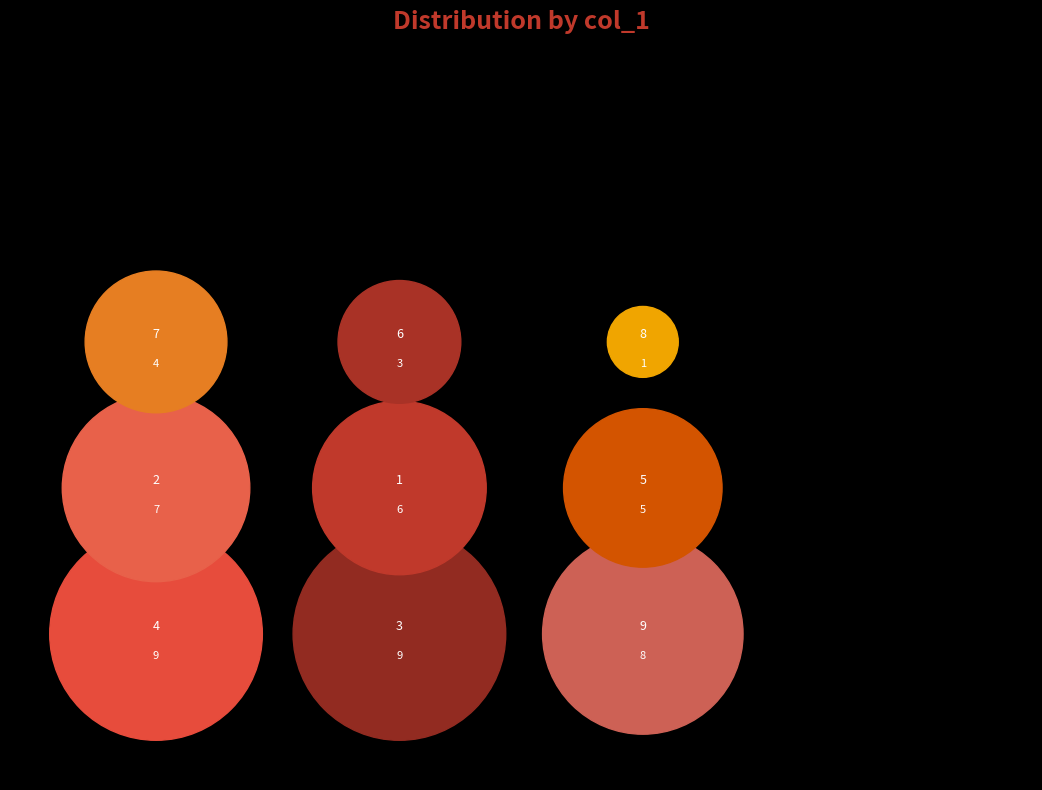

What percentage do 5 and 2 together represent?

23.1%